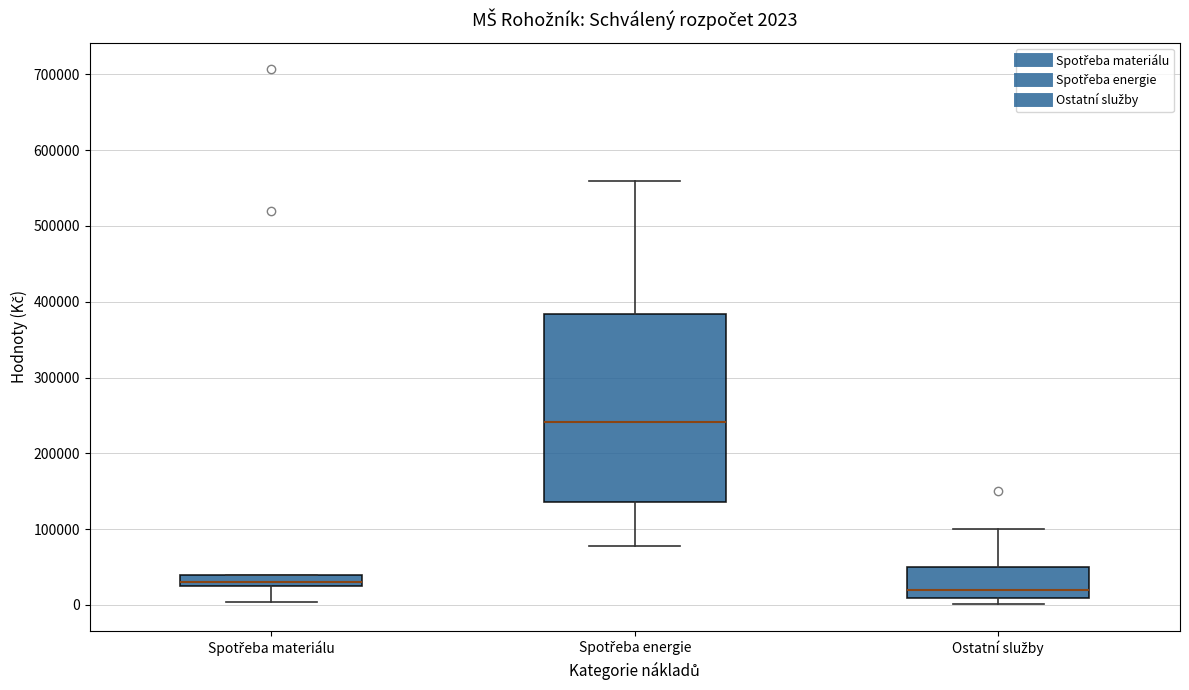

Which box's median line is the lowest?

Ostatní služby